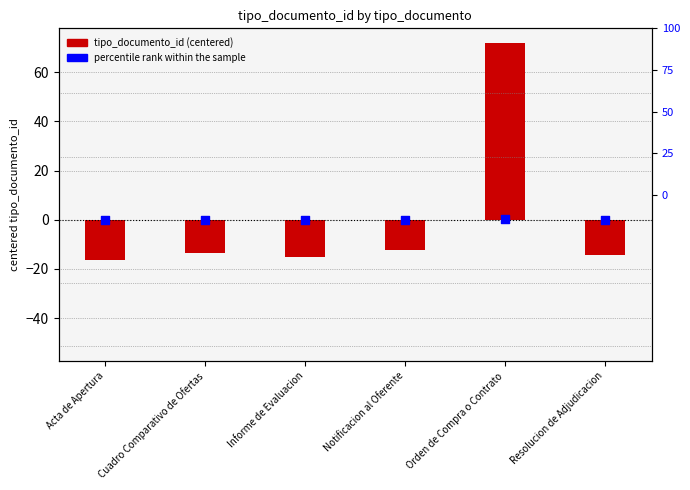

What is the total value across all series at Informe de Evaluacion?

-15.5